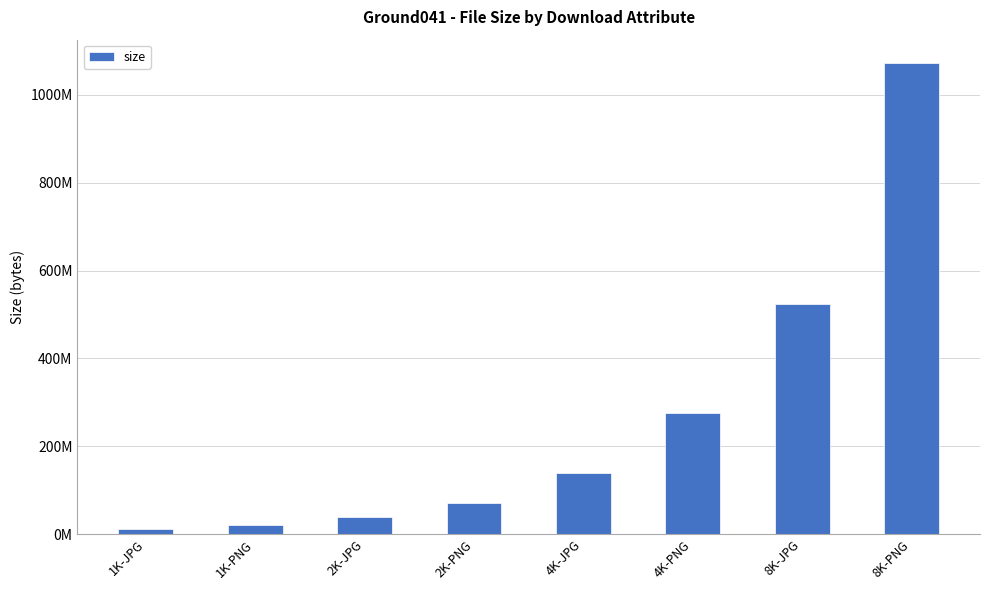

Where does the data first go above 139124649?

4K-PNG